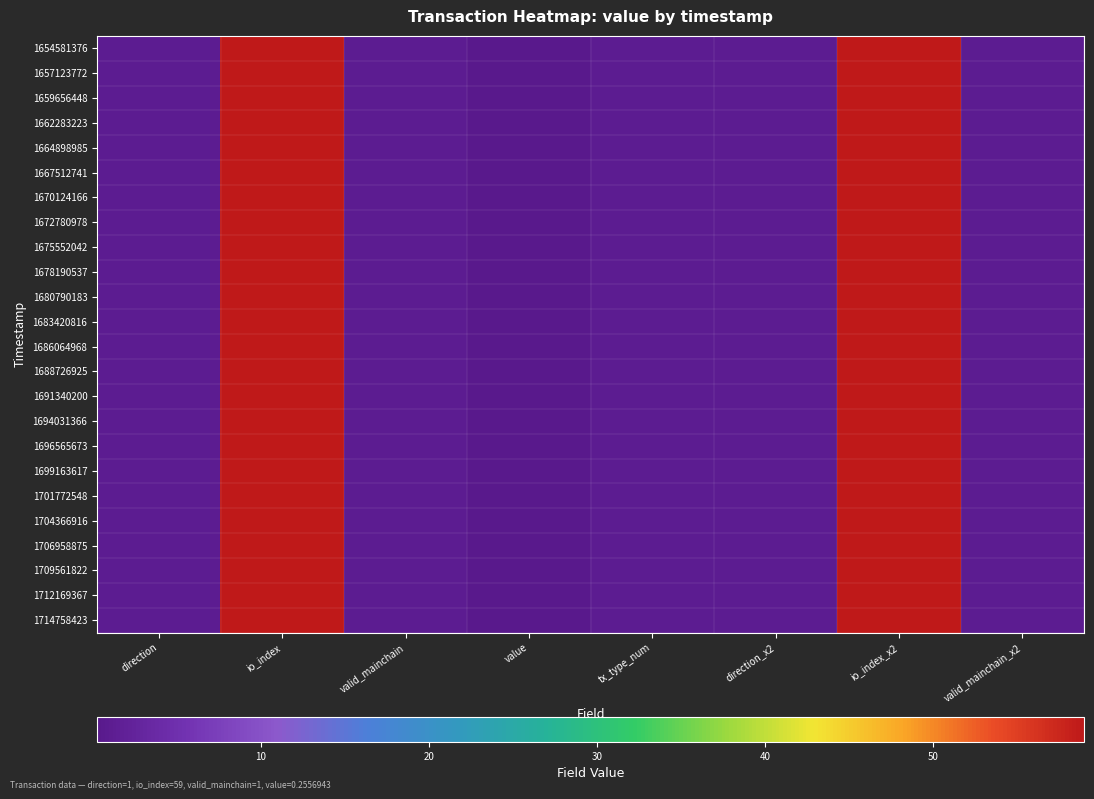

What is the total value across all series at tx_type_num?

24.0